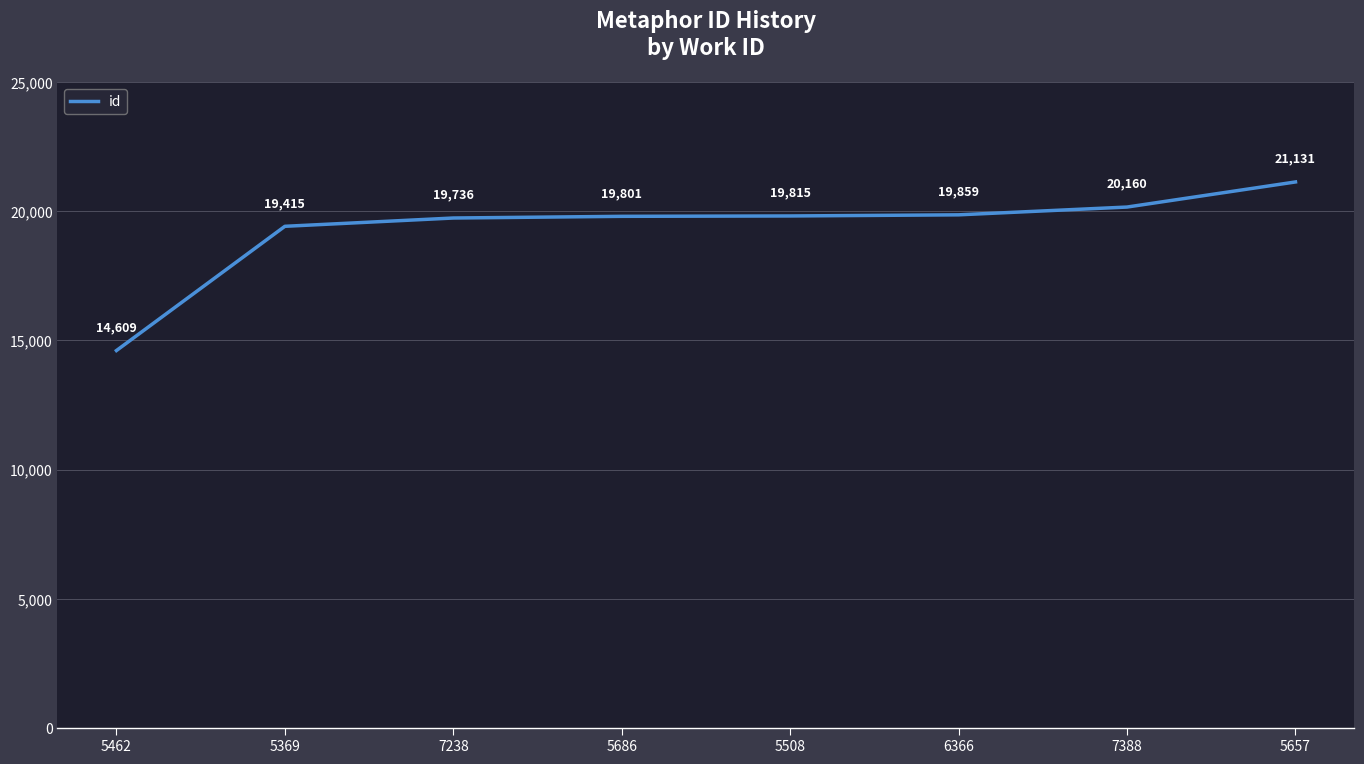

What position from the left is 5657?

8